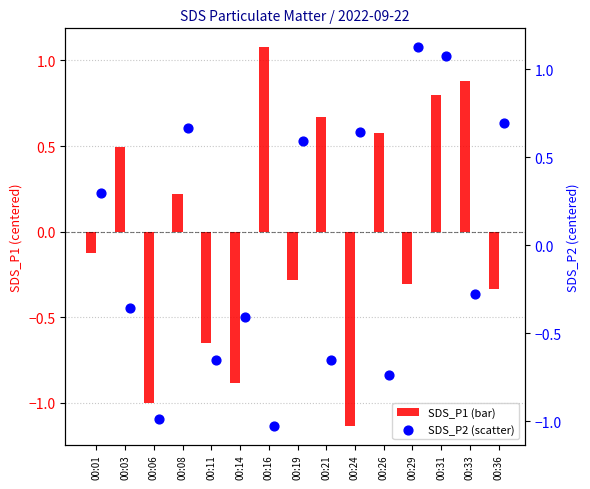

What are all the series names shown in the legend?

SDS_P1, SDS_P2